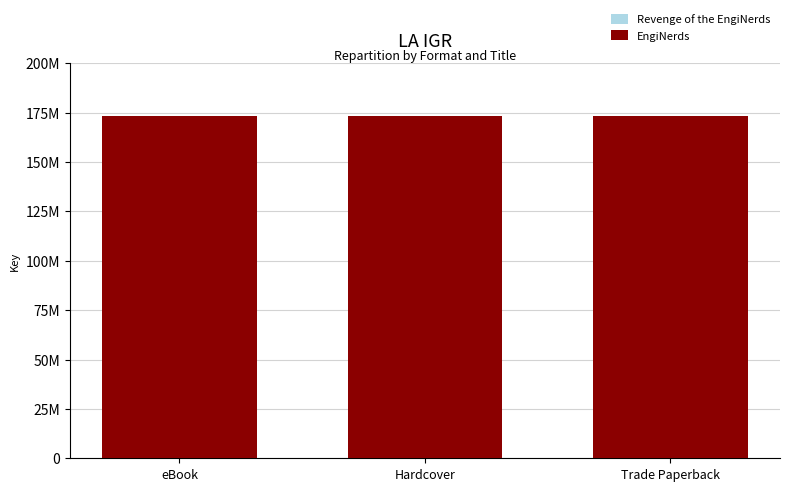

What is the value of the Revenge of the EngiNerds bar at the 3rd from the left?

173498614